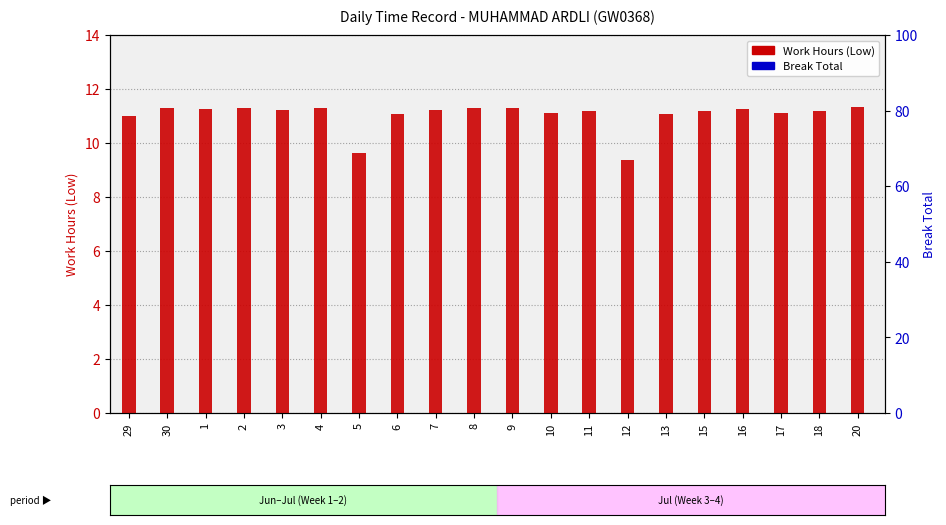

What is the difference between the maximum and second lowest values in the Work Hours (Low) series?

1.7